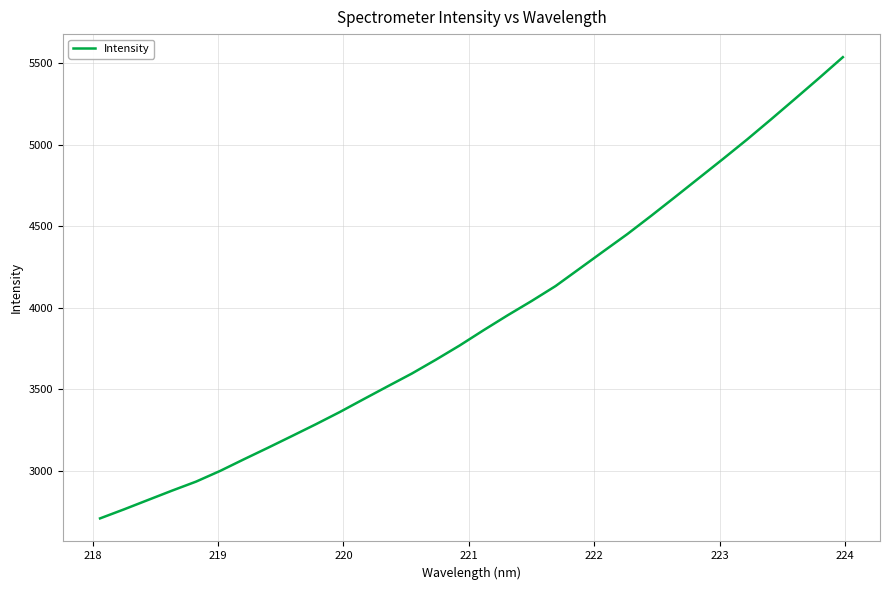

What is the sum of all values?

125555.4